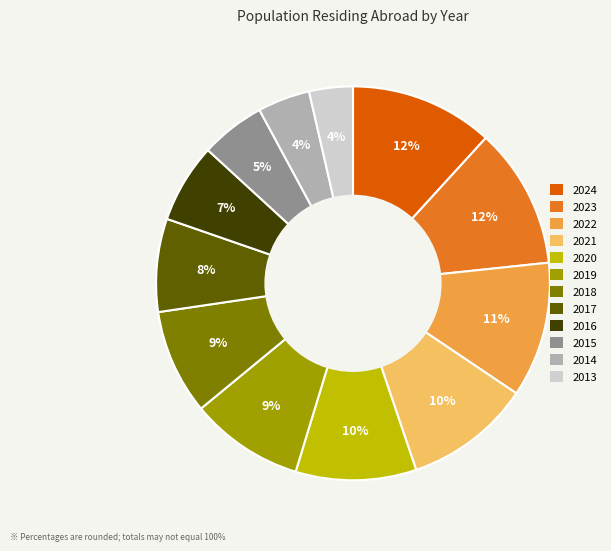

What percentage is the 2013 slice, to the nearest percent?

4%